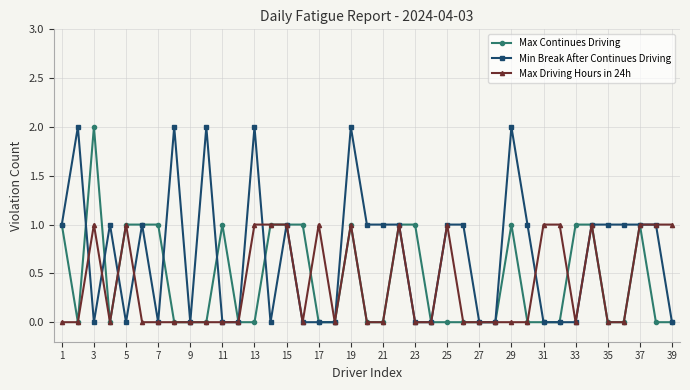

Which series has the largest total across all categories?

Min Break After Continues Driving